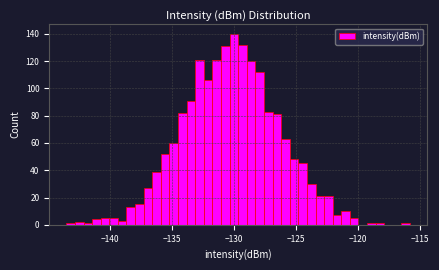

Around what value on the x-axis is the tallest bar? Give the approximate position of its centre, as read against the axis.

-130.0